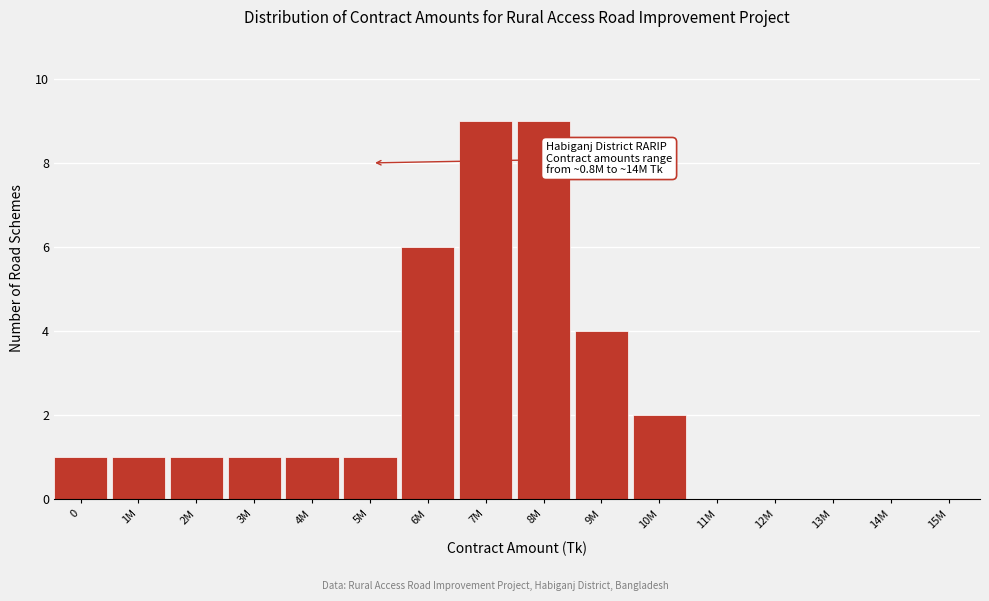

Reading left to right, transcribe all the data shown in this chart.

0=1	1M=1	2M=1	3M=1	4M=1	5M=1	6M=6	7M=9	8M=9	9M=4	10M=2	11M=0	12M=0	13M=0	14M=0	15M=0